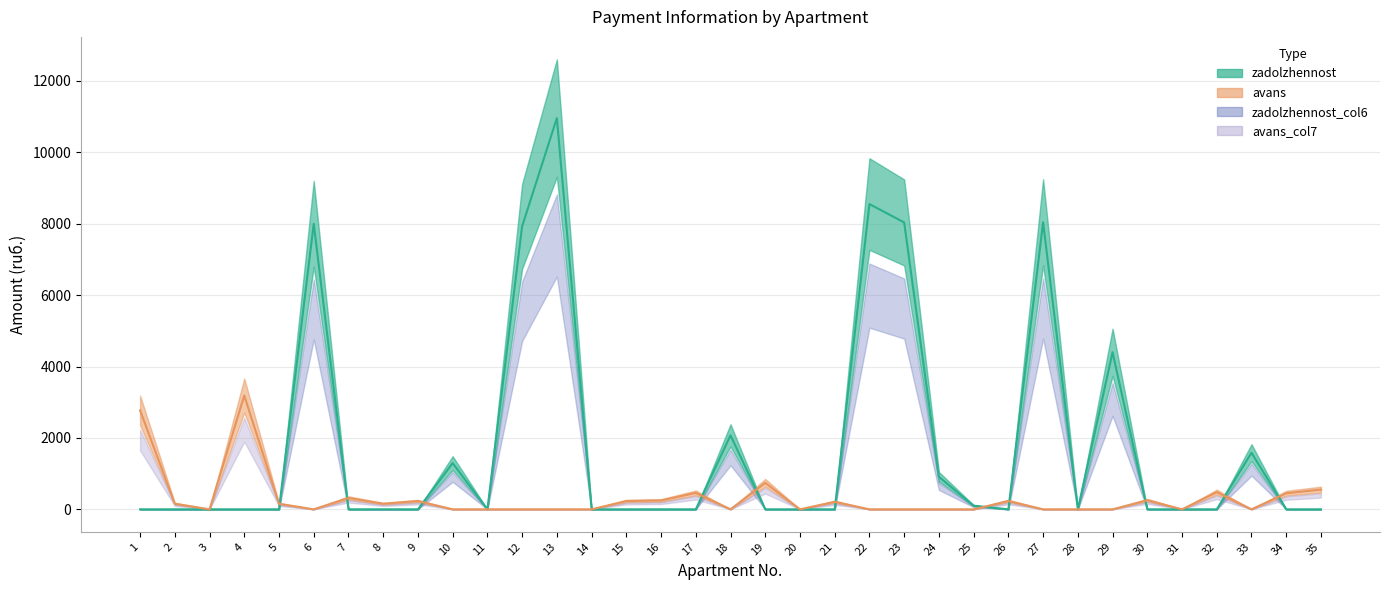

Is this an area chart (filled region under the line)?

No